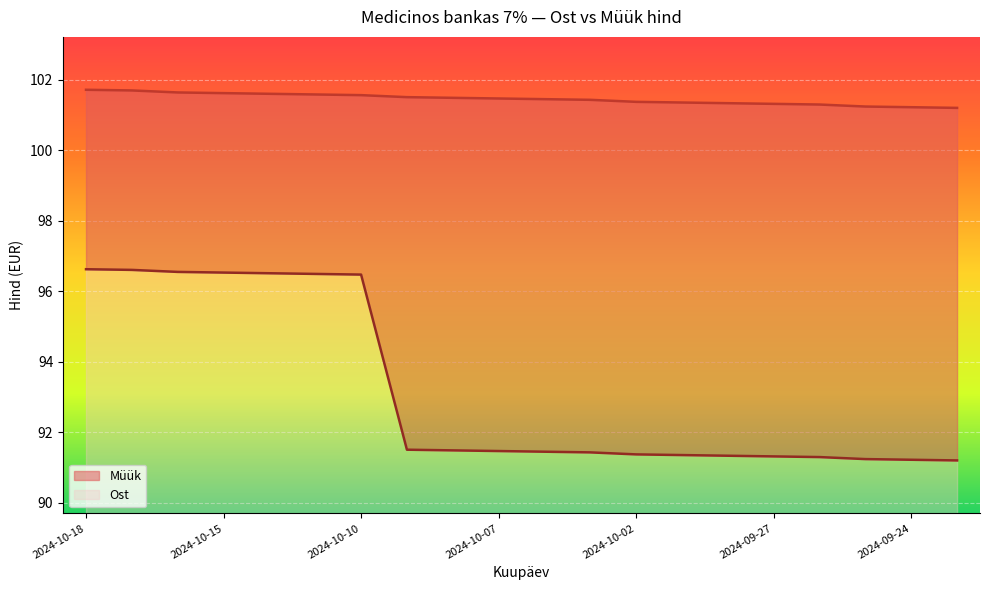

What is the difference between the highest and lowest values at 2024-09-27?

10.0